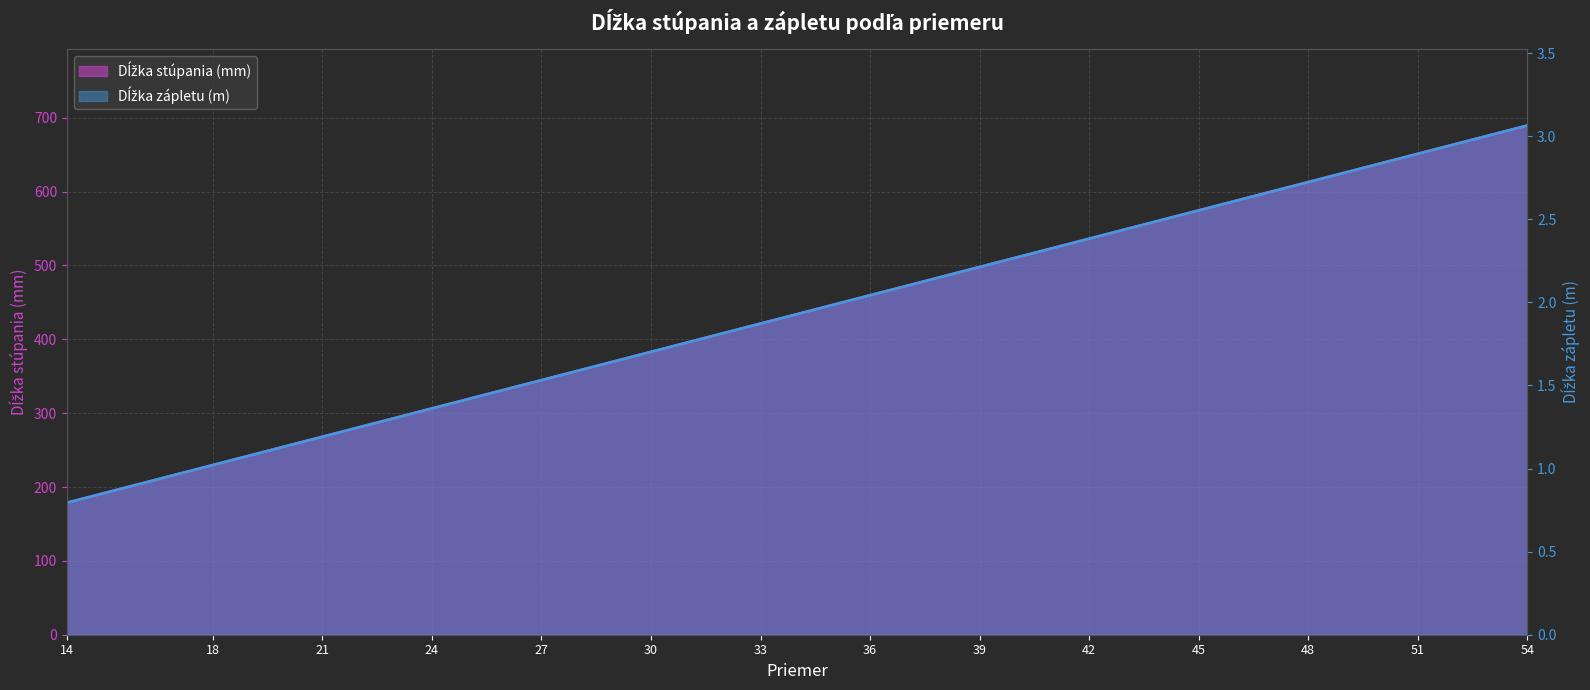

List the series in order of their peak value, lowest first.

Dĺžka zápletu (m), Dĺžka stúpania (mm)